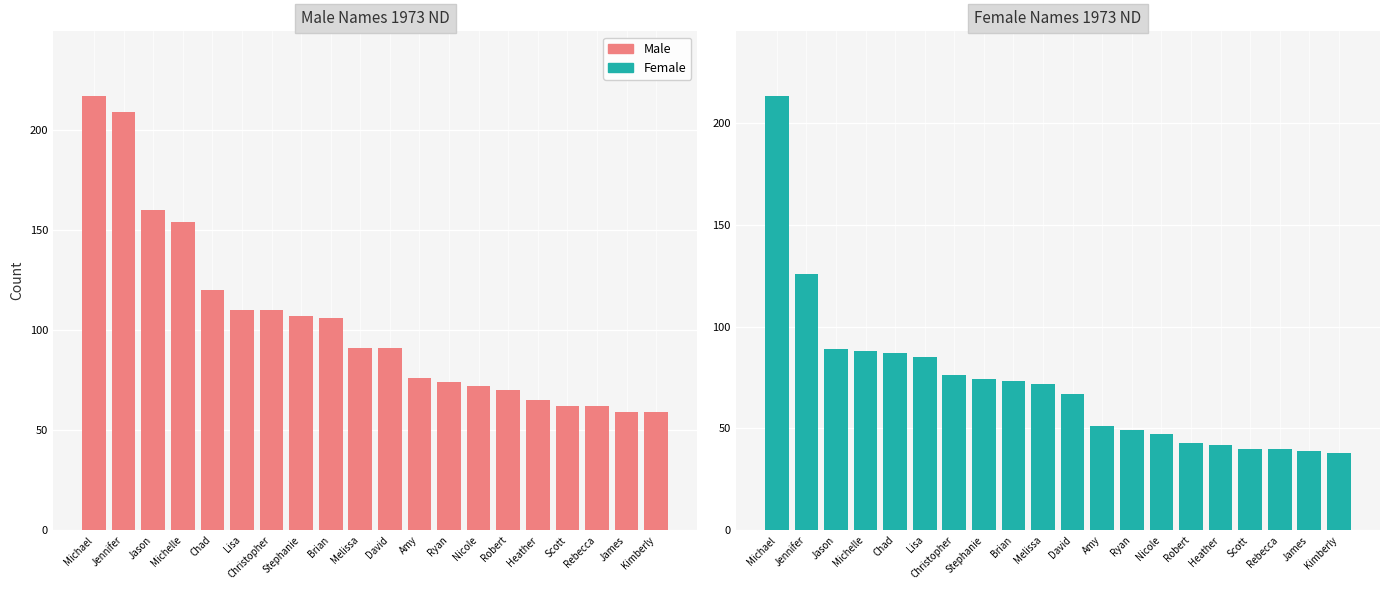

Which label corresponds to the largest value in the chart?

Michael